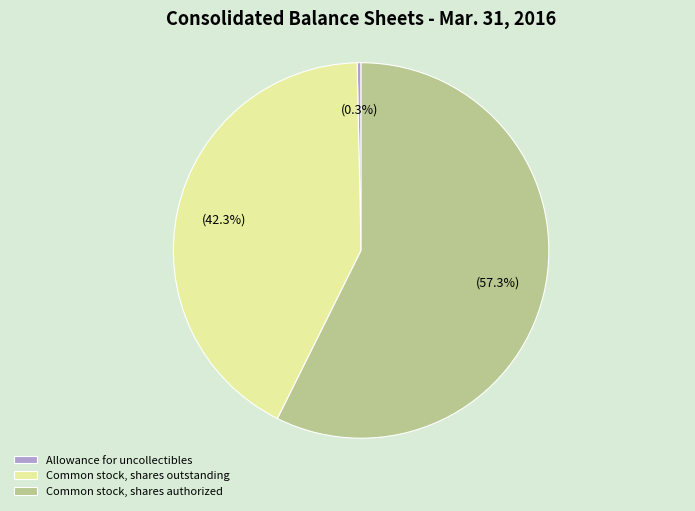

Is there a majority slice in this chart?

Yes